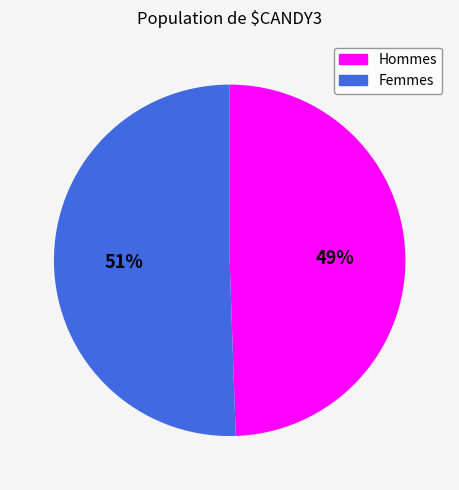

Is it true that Femmes is 42% of the pie?

False